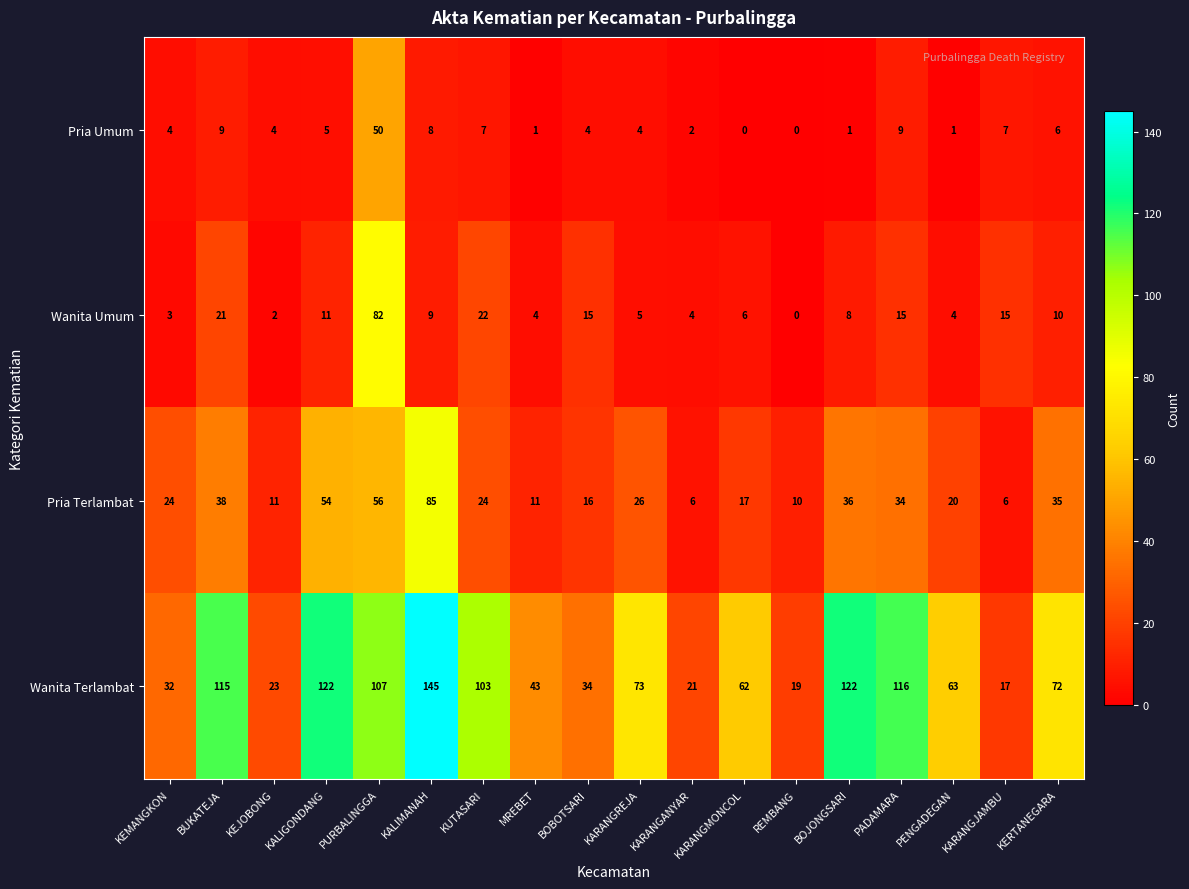

The value of Wanita Umum at KARANGREJA is 3. True or false?

False